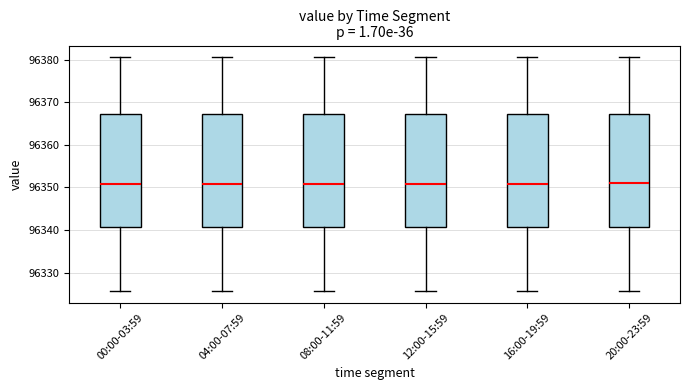

Where does the median line of the box for 04:00-07:59 sit on the y-axis? The values are not printed on the chart, so give them approximately, as read against the axis.

96351